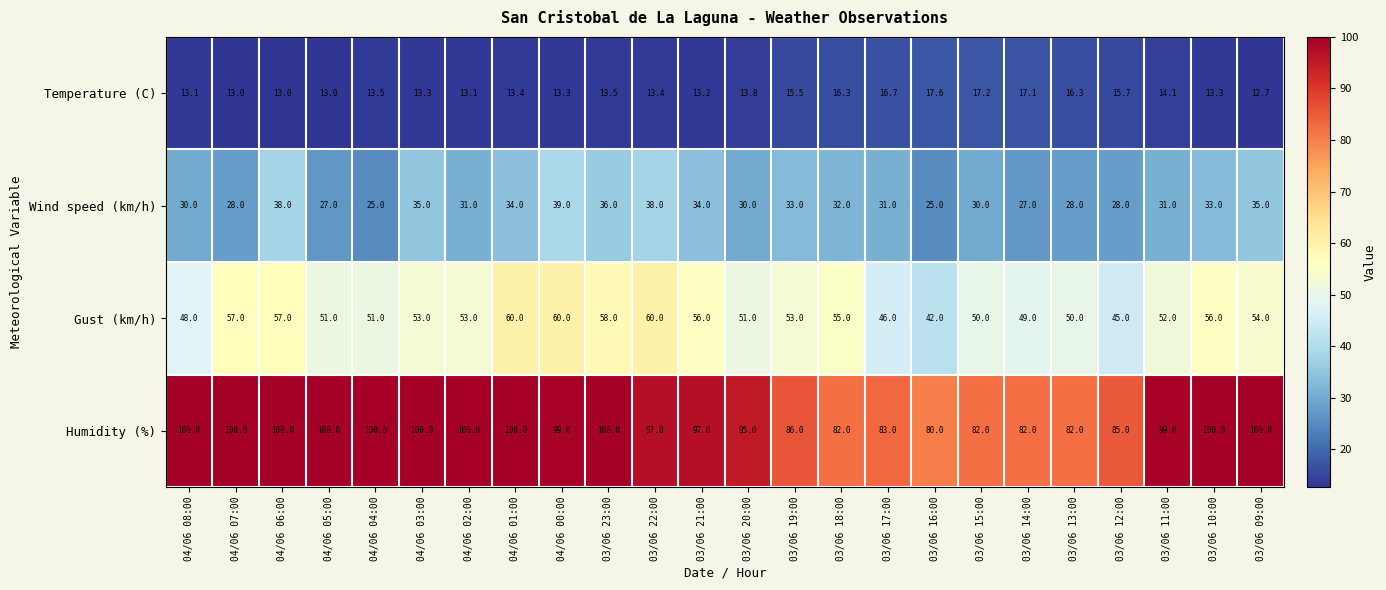

Rank the series by their maximum value, from highest to lowest.

Humidity (%), Gust (km/h), Wind speed (km/h), Temperature (C)